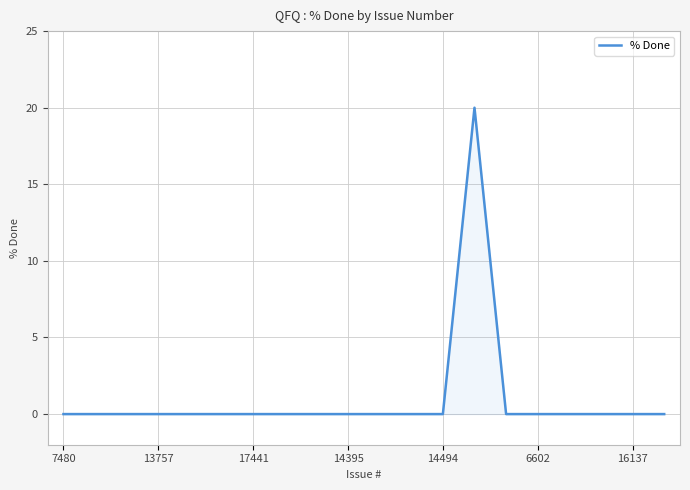

What is the greatest value displayed?

20